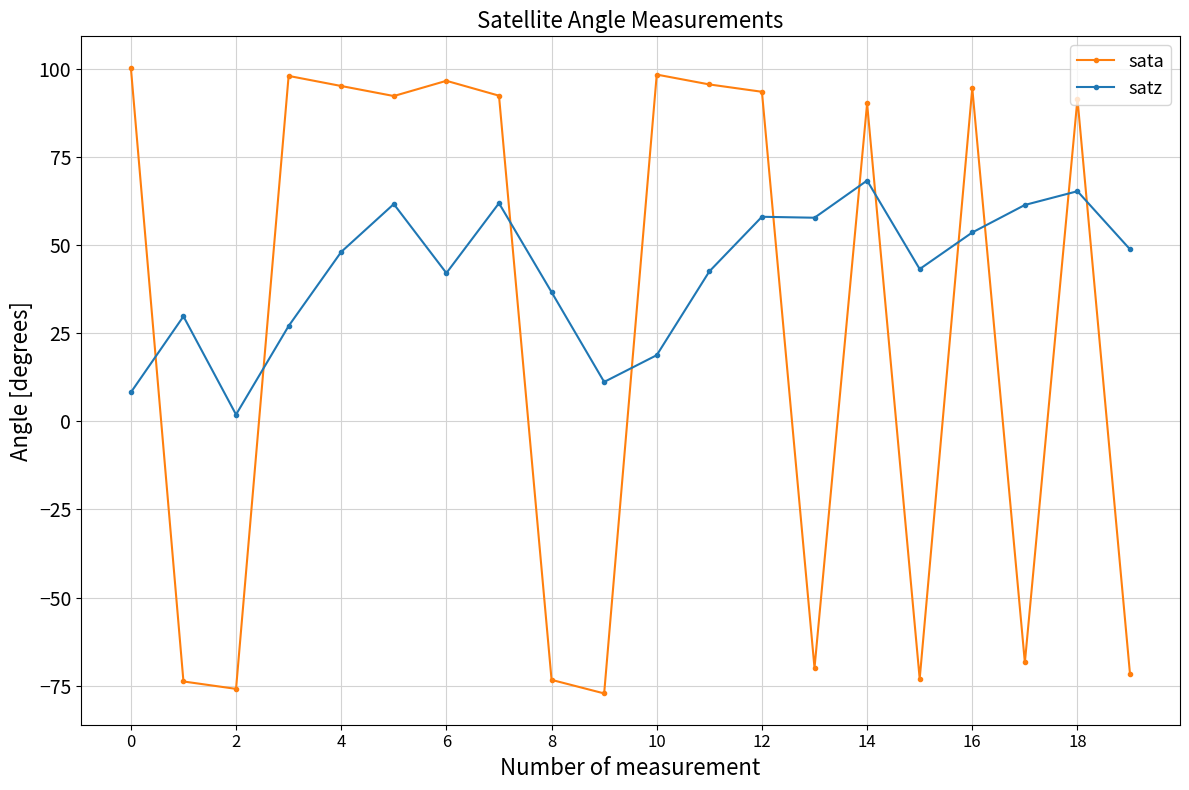

What is the maximum value shown in the chart?

100.4